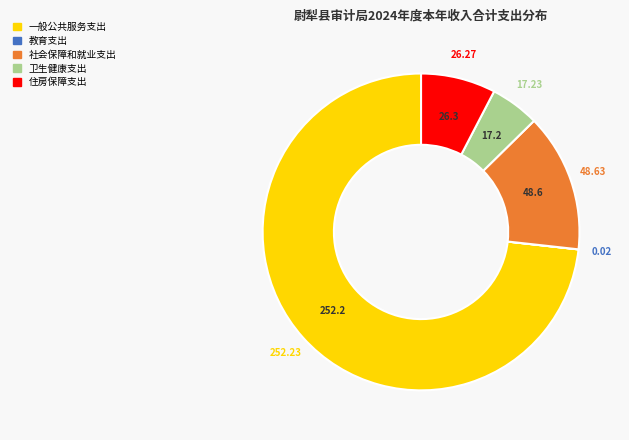

Do 一般公共服务支出 and 社会保障和就业支出 together represent more than half of the pie?

Yes